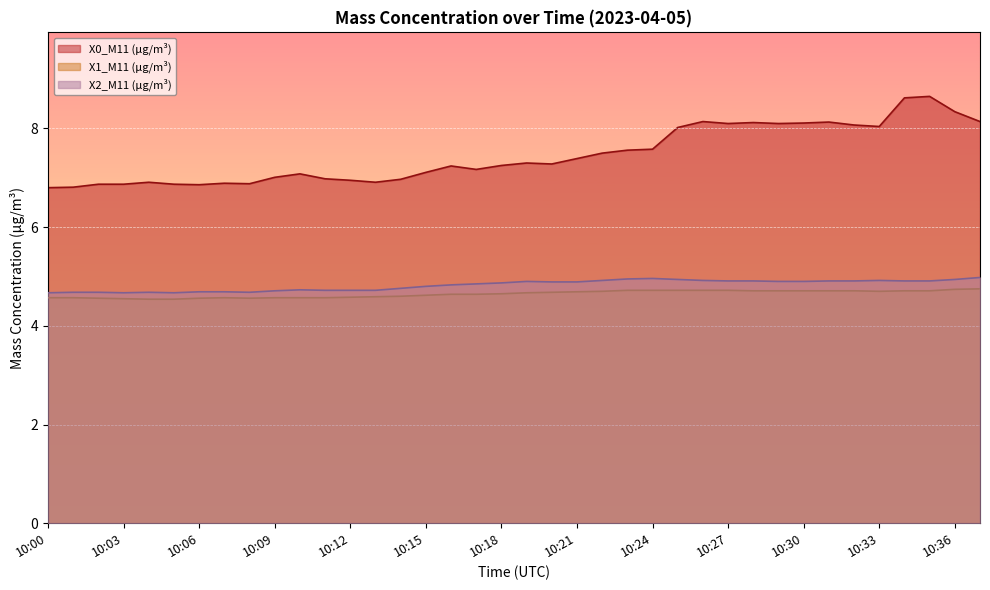

What is the difference between the second highest and second lowest values in the X0_M11 (μg/m³) series?

1.8